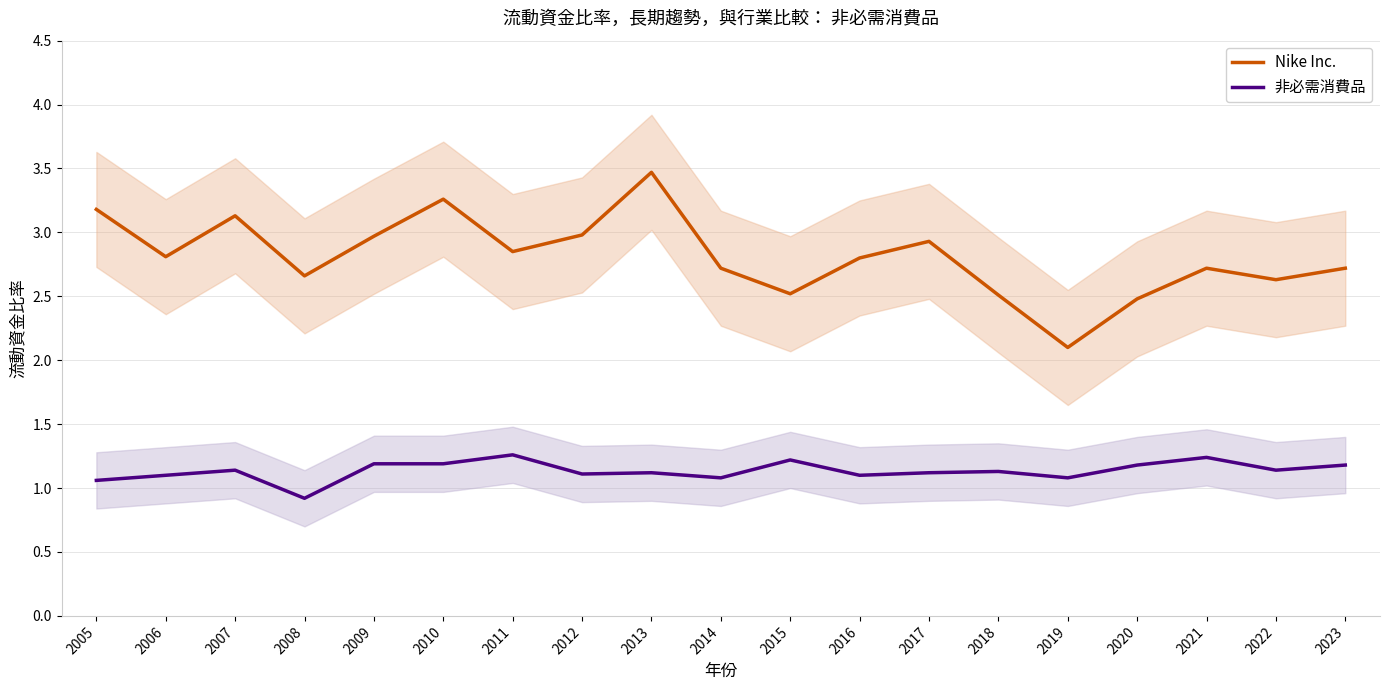

Between 2007 and 2011, which series saw the biggest shift?

Nike Inc.